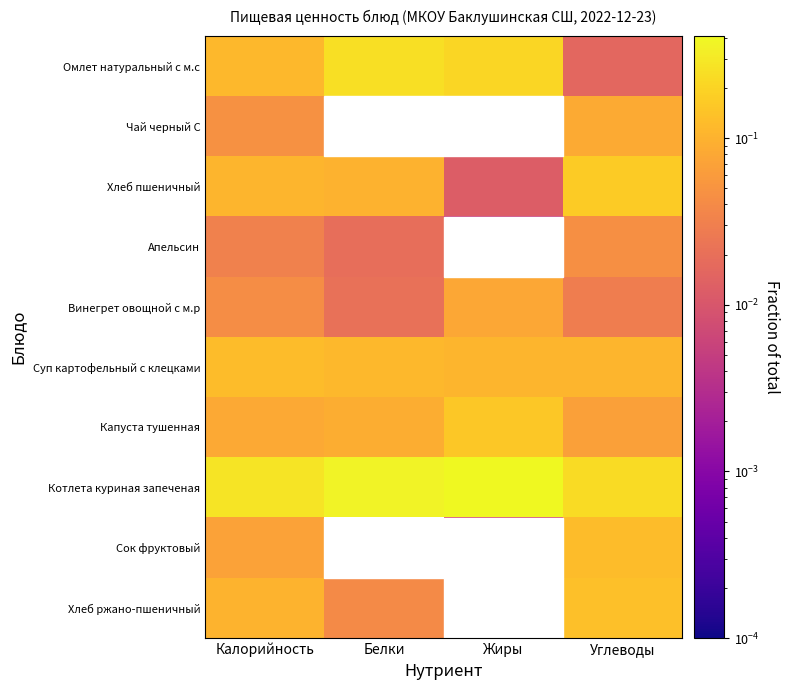

Reading left to right, list all the values displayed in this chart.

Омлет натуральный с м.с: Калорийность=0.1	Белки=0.2	Жиры=0.2	Углеводы=0.0
Чай черный С: Калорийность=0.0	Белки=0.0	Жиры=0.0	Углеводы=0.1
Хлеб пшеничный: Калорийность=0.1	Белки=0.1	Жиры=0.0	Углеводы=0.2
Апельсин: Калорийность=0.0	Белки=0.0	Жиры=0.0	Углеводы=0.0
Винегрет овощной с м.р: Калорийность=0.0	Белки=0.0	Жиры=0.1	Углеводы=0.0
Суп картофельный с клецками: Калорийность=0.1	Белки=0.1	Жиры=0.1	Углеводы=0.1
Капуста тушенная: Калорийность=0.1	Белки=0.1	Жиры=0.2	Углеводы=0.1
Котлета куриная запеченая: Калорийность=0.3	Белки=0.4	Жиры=0.4	Углеводы=0.2
Сок фруктовый: Калорийность=0.1	Белки=0.0	Жиры=0.0	Углеводы=0.1
Хлеб ржано-пшеничный: Калорийность=0.1	Белки=0.0	Жиры=0.0	Углеводы=0.1